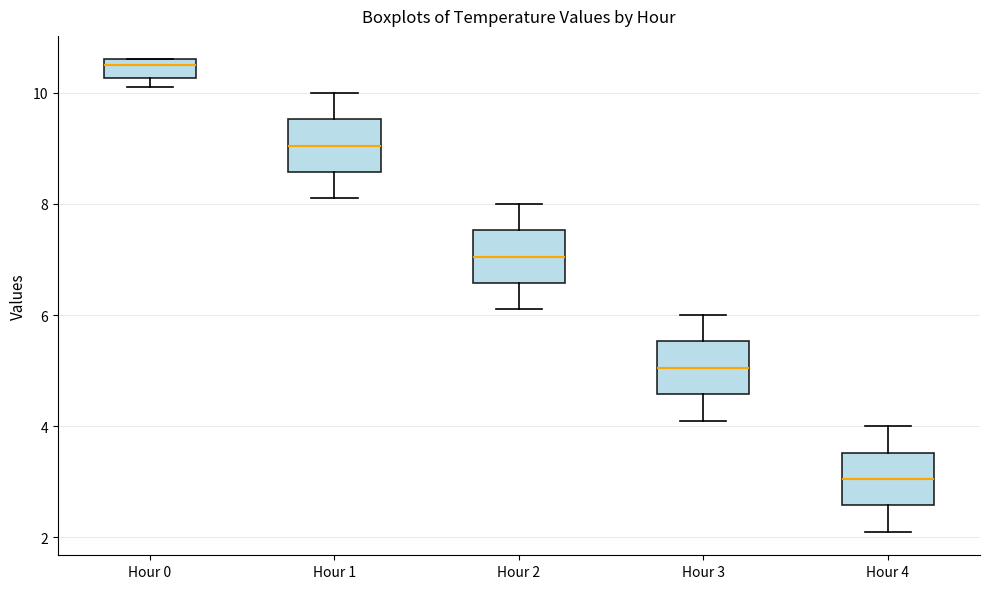

Which box's median line is the lowest?

Hour 4